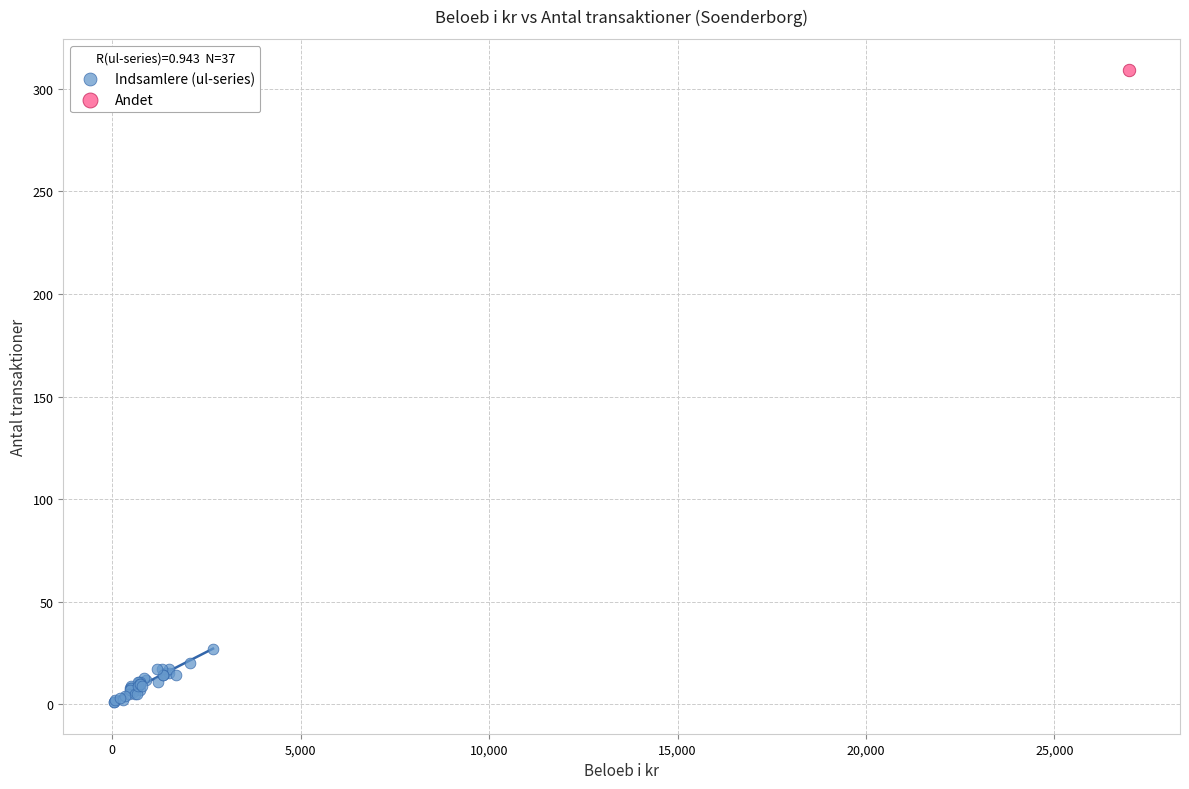

What are all the series names shown in the legend?

Indsamlere (ul-series), Andet